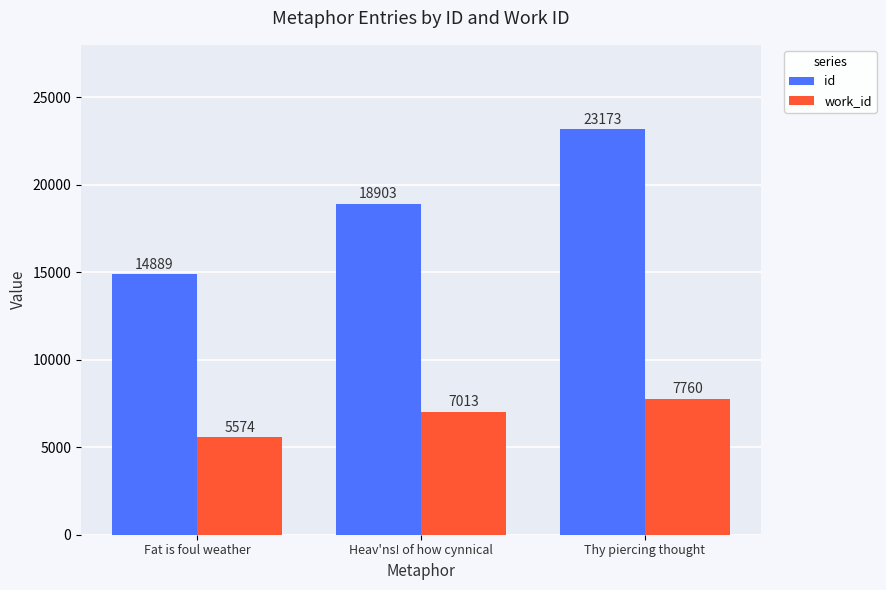

Reading right to left, extract all data points from this chart.

id: 23173	18903	14889
work_id: 7760	7013	5574